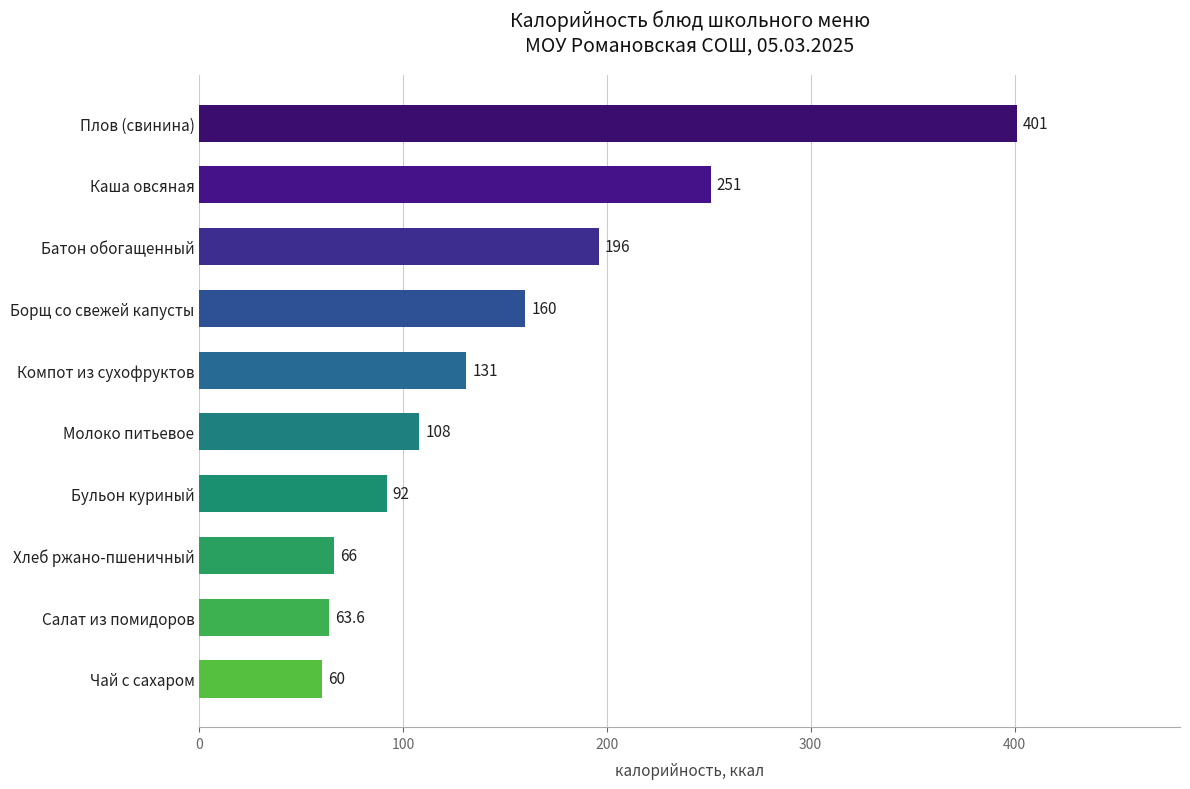

Is it true that the value at Чай с сахаром is 60.0?

True